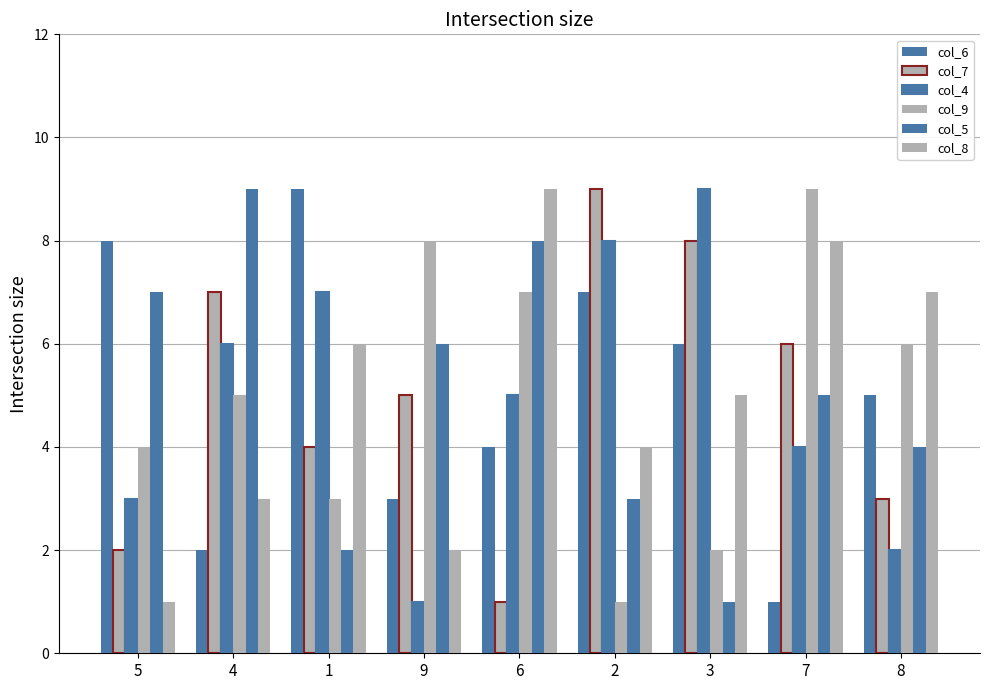

What is the difference between the col_4 values at 6 and 8?

3